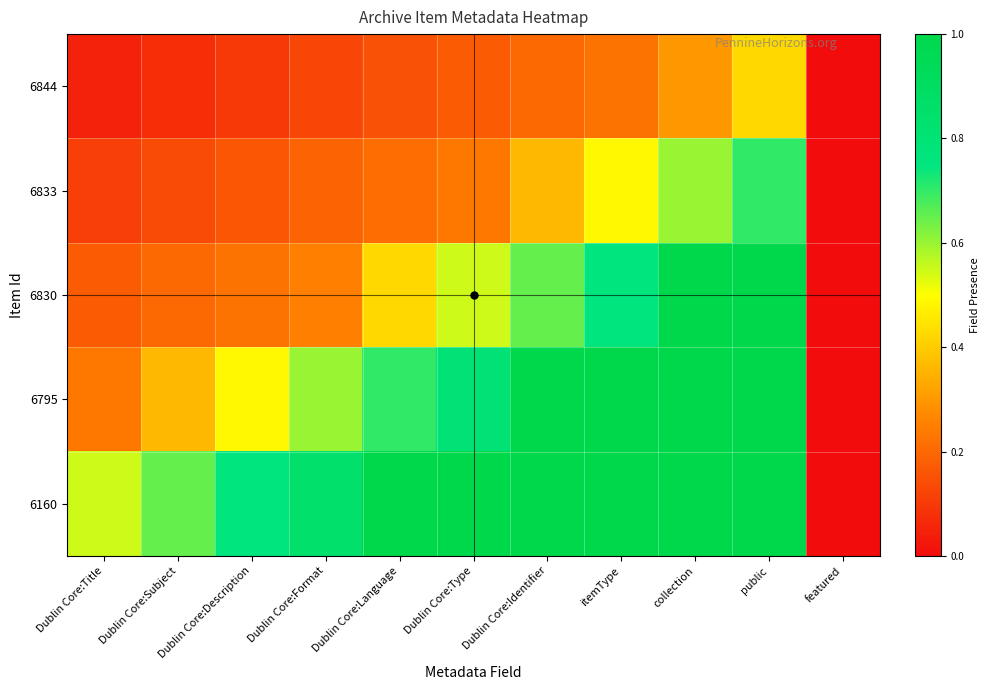

Between Dublin Core:Description and Dublin Core:Type, which is larger?

Dublin Core:Type